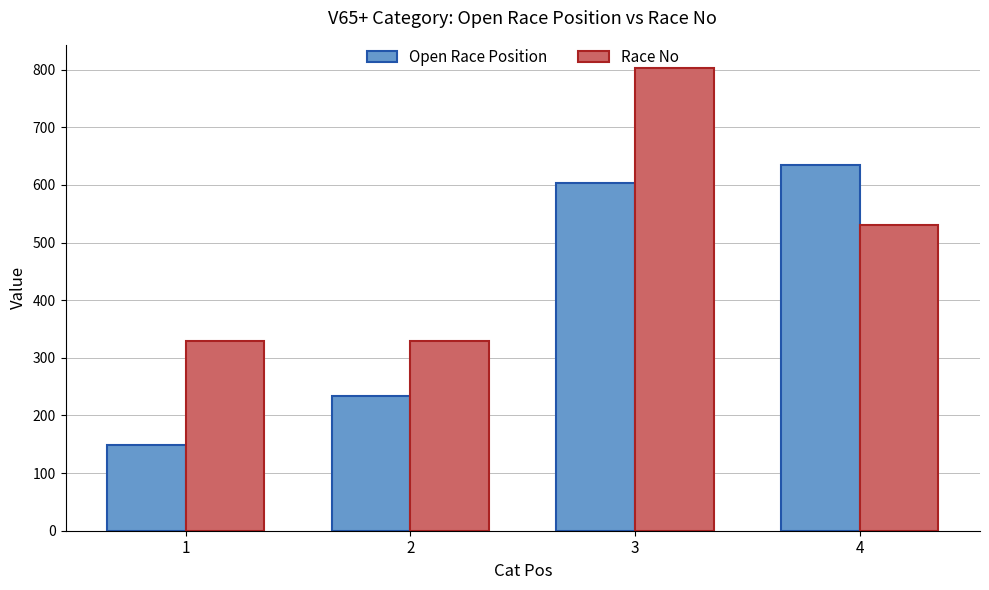

What is the value of the Open Race Position bar at the 2nd from the left?

234